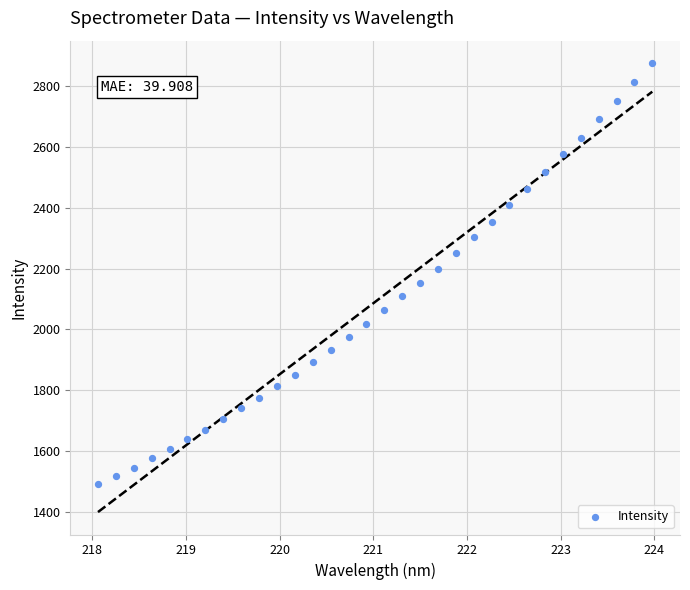

What is the range of Y values (max minus min)?

1385.6